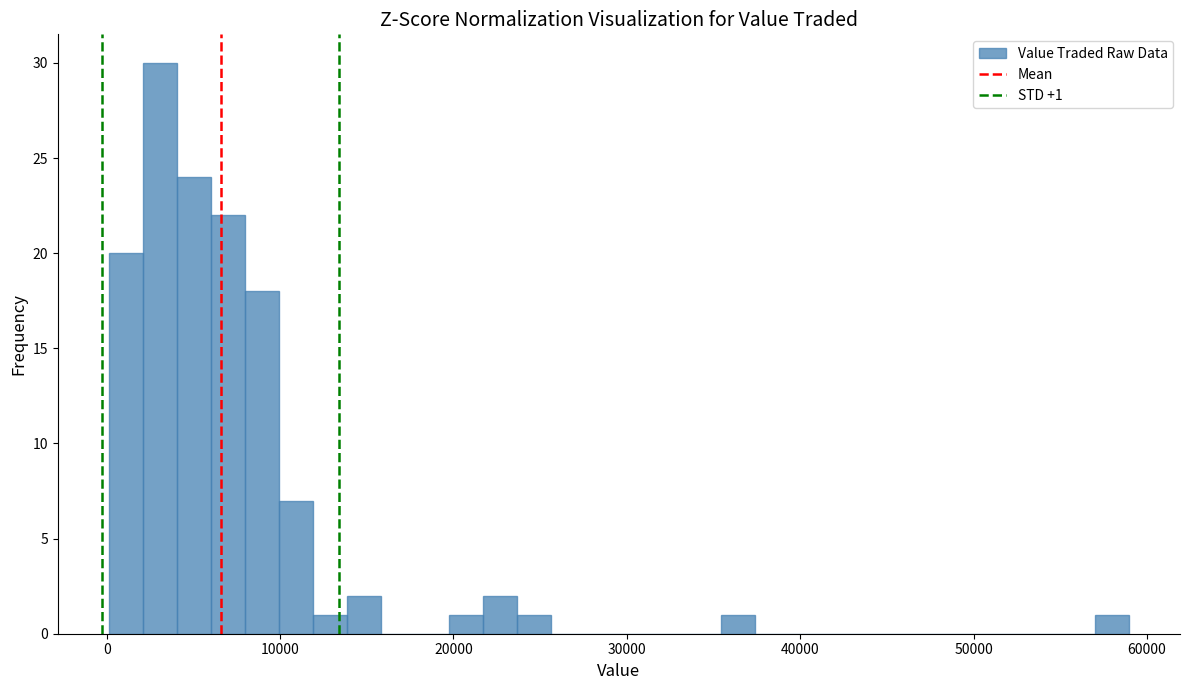

Read against the x-axis, roughly where is the centre of the tallest bar?

3000